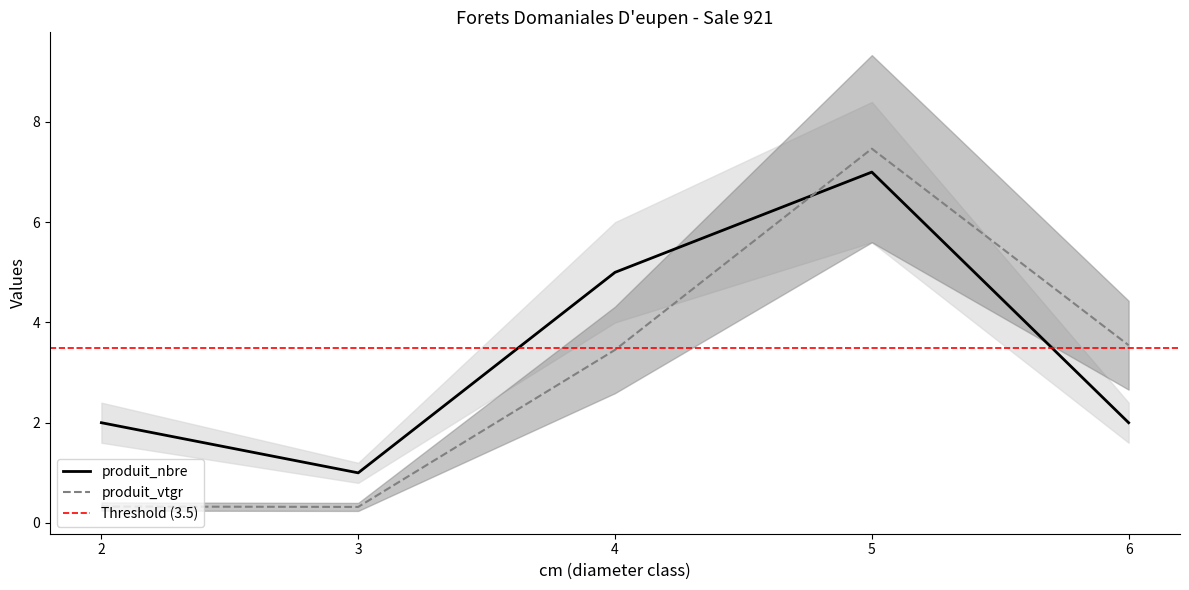

Reading right to left, what are all the values shown in this chart?

produit_vtgr: 3.5	7.5	3.5	0.3	0.3
produit_nbre: 2.0	7.0	5.0	1.0	2.0